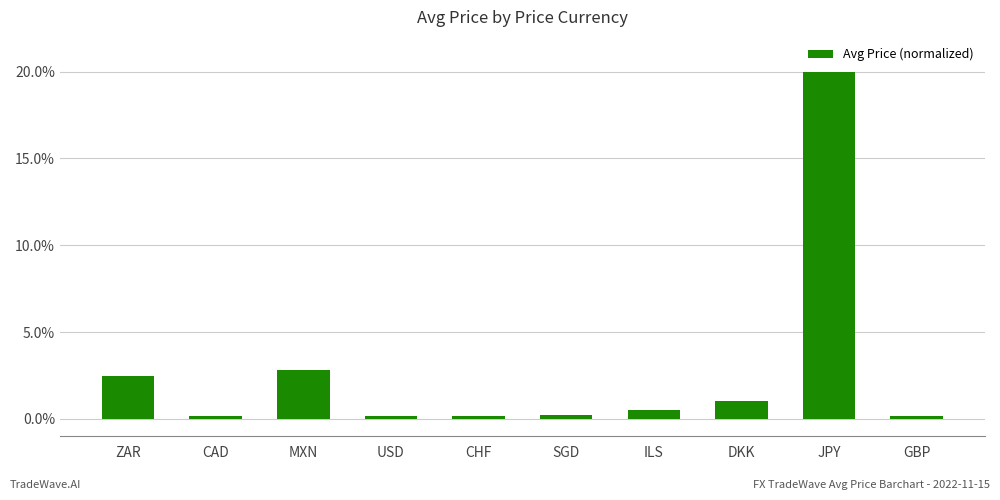

Which category has the highest value across all series?

JPY